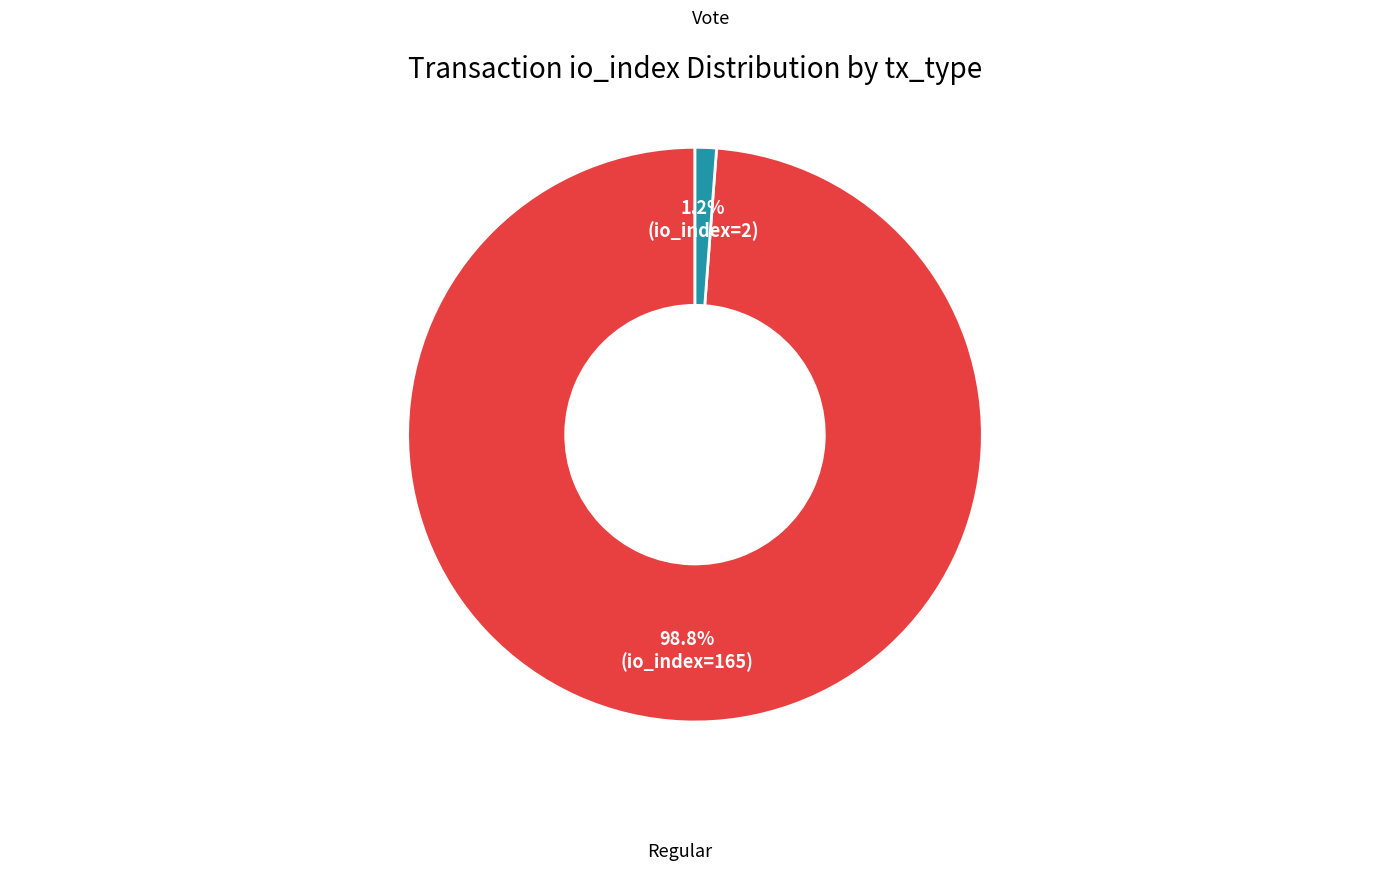

Count the number of slices in the pie.

2